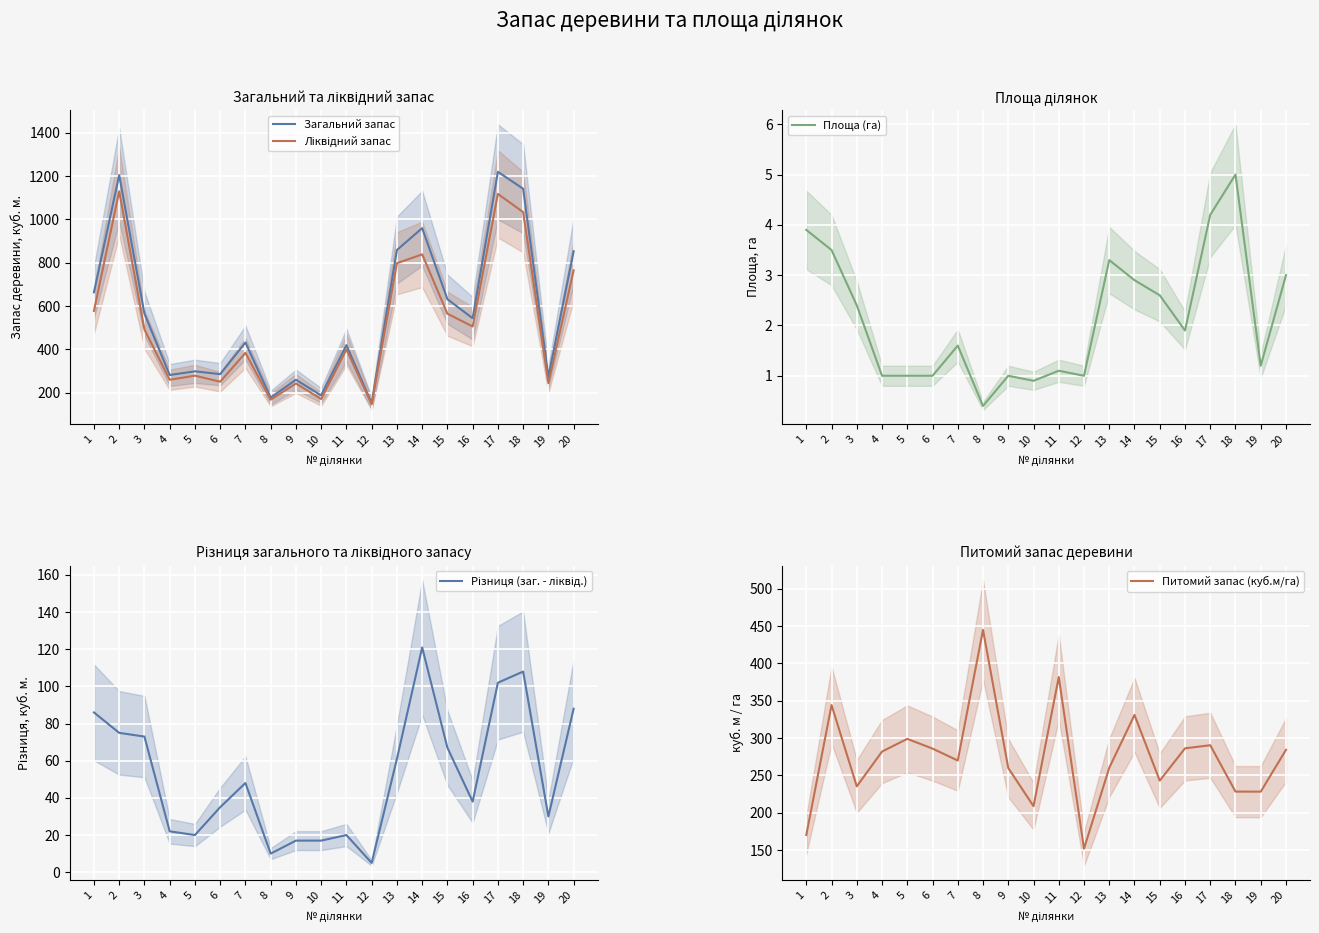

The value of Загальний запас at 4 is 282. True or false?

True